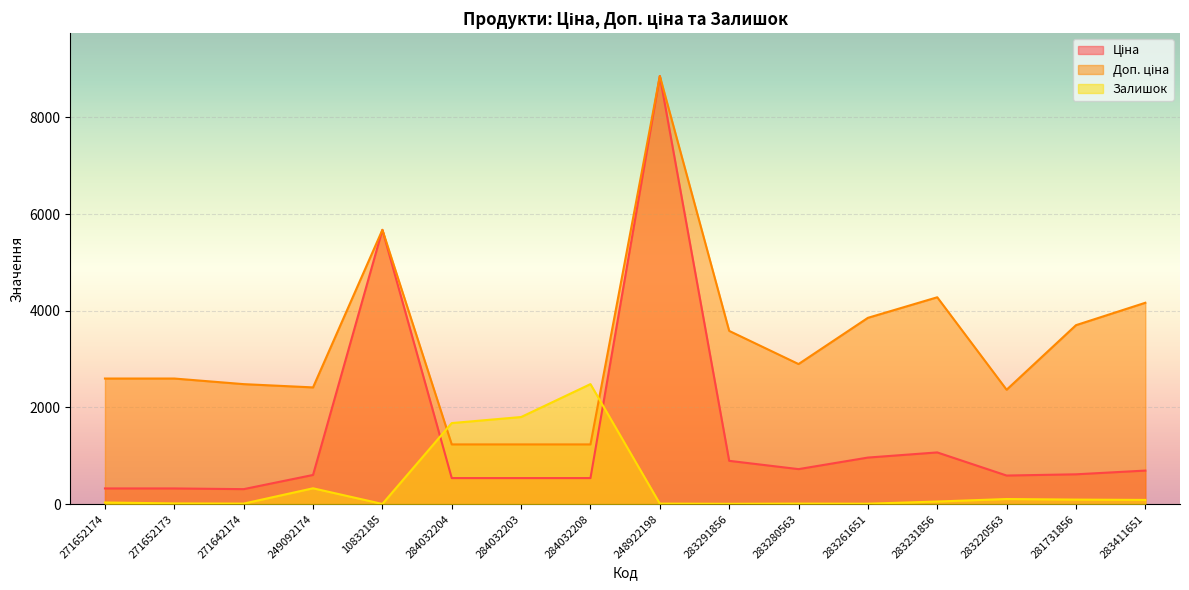

At which category is the sum across all series the highest?

248922198